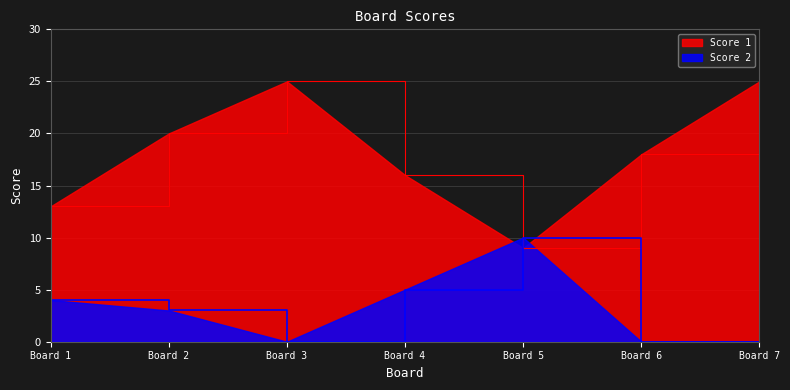

How many values in Score 2 are above zero?

4